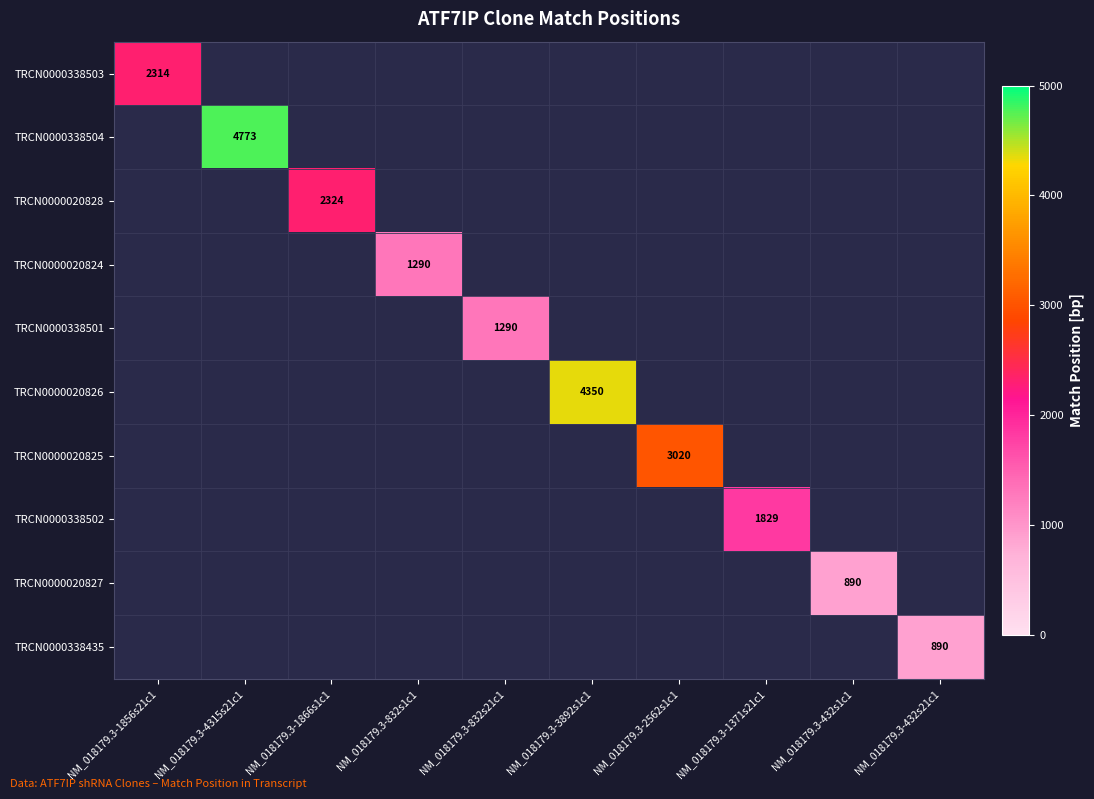

Is it true that TRCN0000020828 equals 2324 at NM_018179.3-1866s1c1?

True